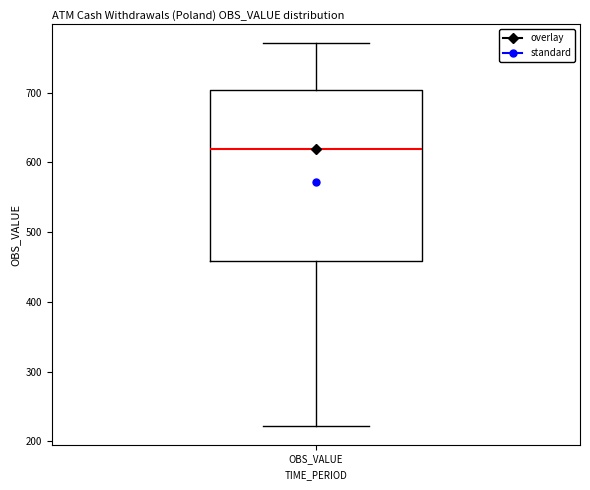

Read this box plot against the y-axis: the position of the median line, the range covered by the box, and the ends of both whiskers. The values are not printed on the chart, so give them approximately, as read against the axis.

median 620, box 460 to 700, whiskers 220 to 770